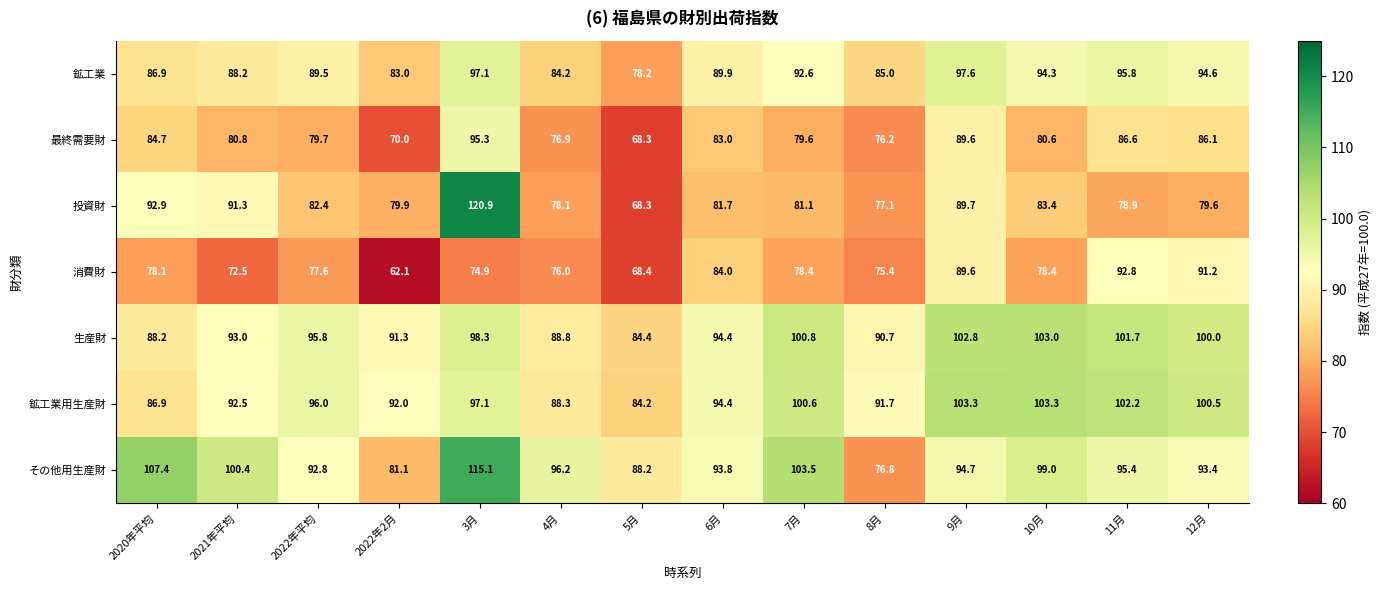

At which label is 鉱工業 closest to 87?

2020年平均